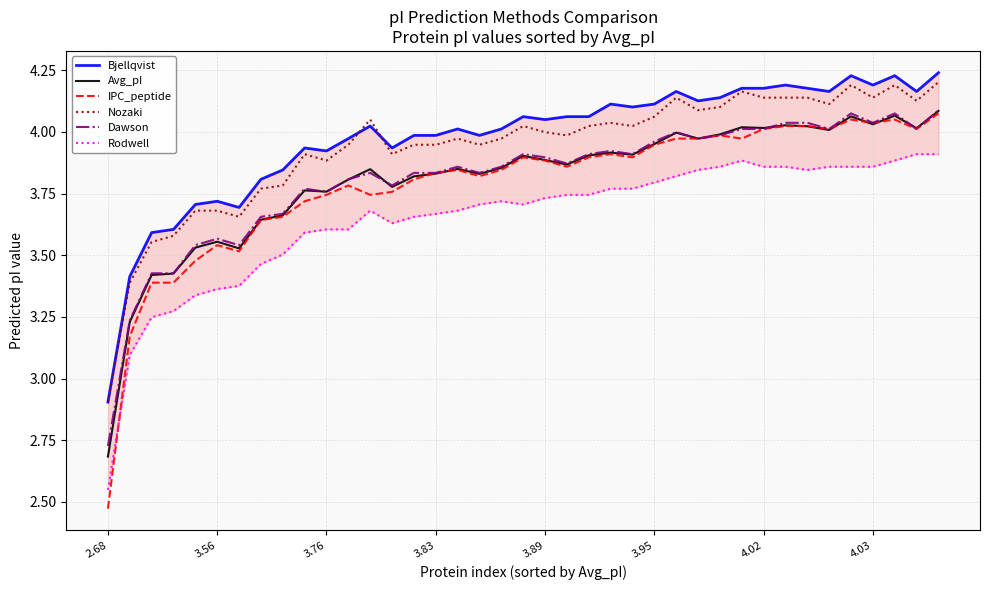

What are all the series names shown in the legend?

Bjellqvist, Avg_pI, IPC_peptide, Nozaki, Dawson, Rodwell